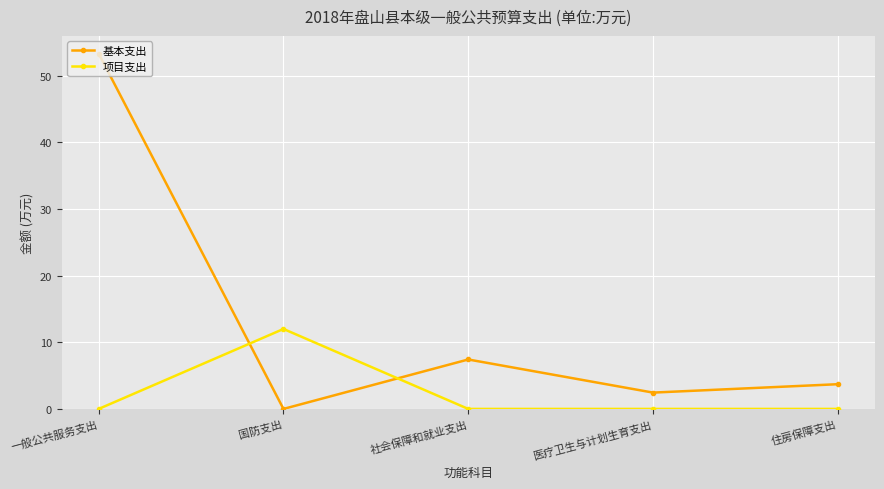

Which series ends up on top after the final intersection of 基本支出 and 项目支出?

基本支出